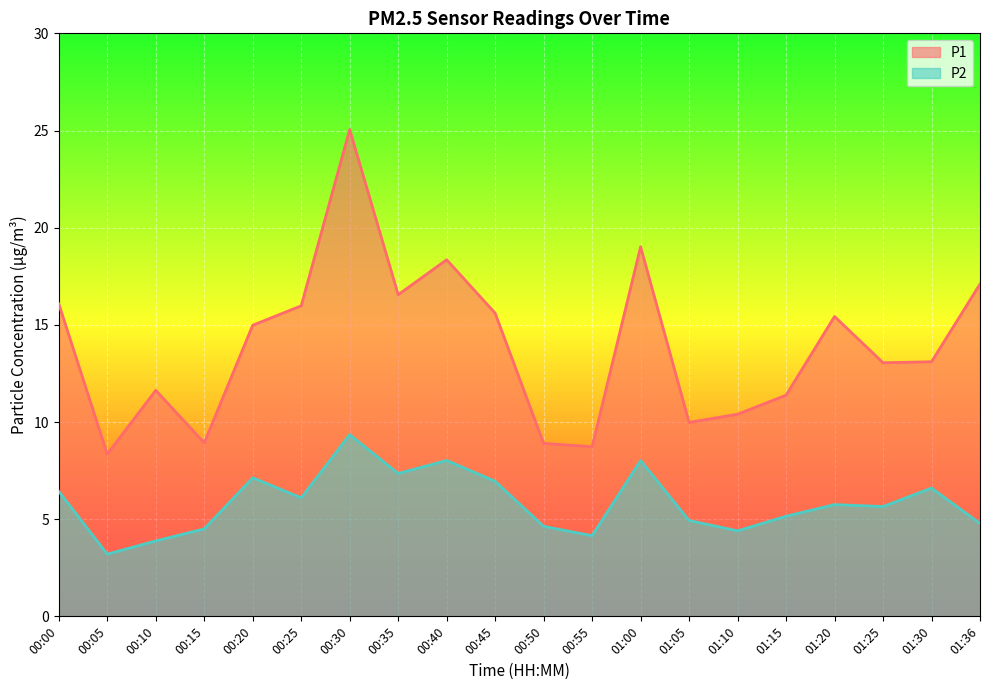

The P1 series shows 16.0 at 00:25. True or false?

True